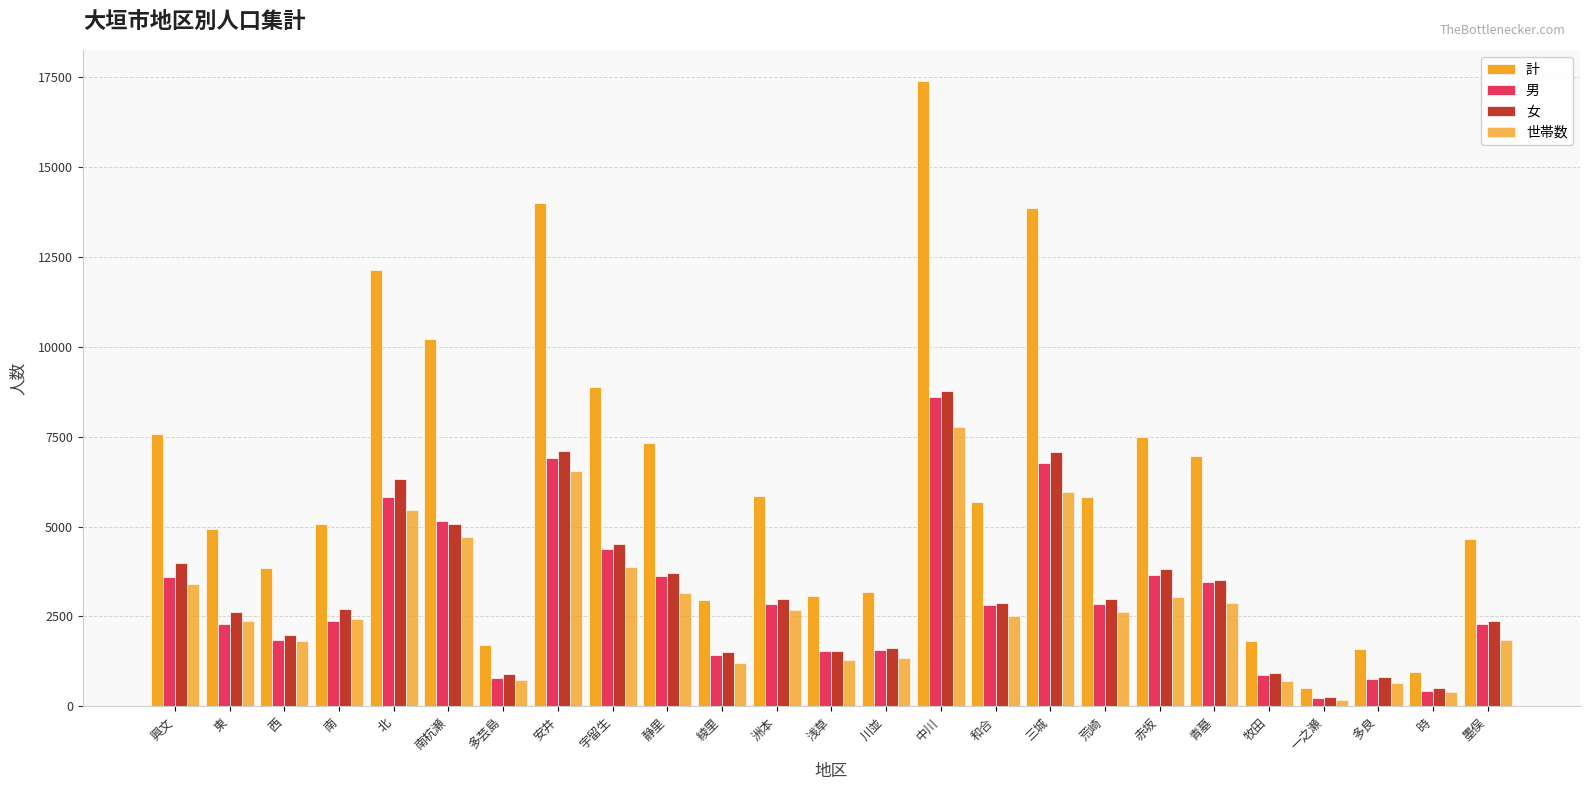

Reading right to left, transcribe all the data shown in this chart.

計: 4646	946	1587	515	1812	6968	7481	5825	13848	5672	17368	3180	3066	5846	2966	7328	8877	13990	1700	10216	12134	5061	3849	4928	7577
男: 2285	441	766	243	878	3456	3653	2839	6777	2807	8607	1562	1528	2851	1442	3621	4363	6902	795	5156	5824	2363	1850	2292	3584
女: 2361	505	821	272	934	3512	3828	2986	7071	2865	8761	1618	1538	2995	1524	3707	4514	7088	905	5060	6310	2698	1999	2636	3993
世帯数: 1838	404	661	187	718	2887	3030	2616	5973	2526	7756	1343	1298	2694	1194	3158	3871	6533	730	4709	5462	2439	1814	2387	3415